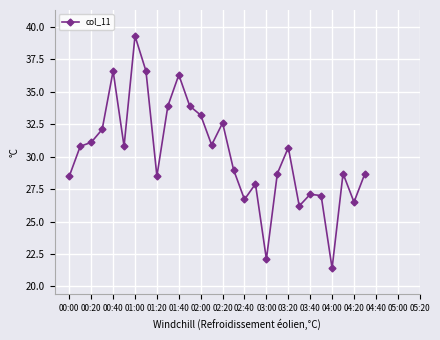

Reading left to right, transcribe all the data shown in this chart.

28.5	30.8	31.1	32.1	36.6	30.8	39.3	36.6	28.5	33.9	36.3	33.9	33.2	30.9	32.6	29.0	26.7	27.9	22.1	28.7	30.7	26.2	27.1	27.0	21.4	28.7	26.5	28.7